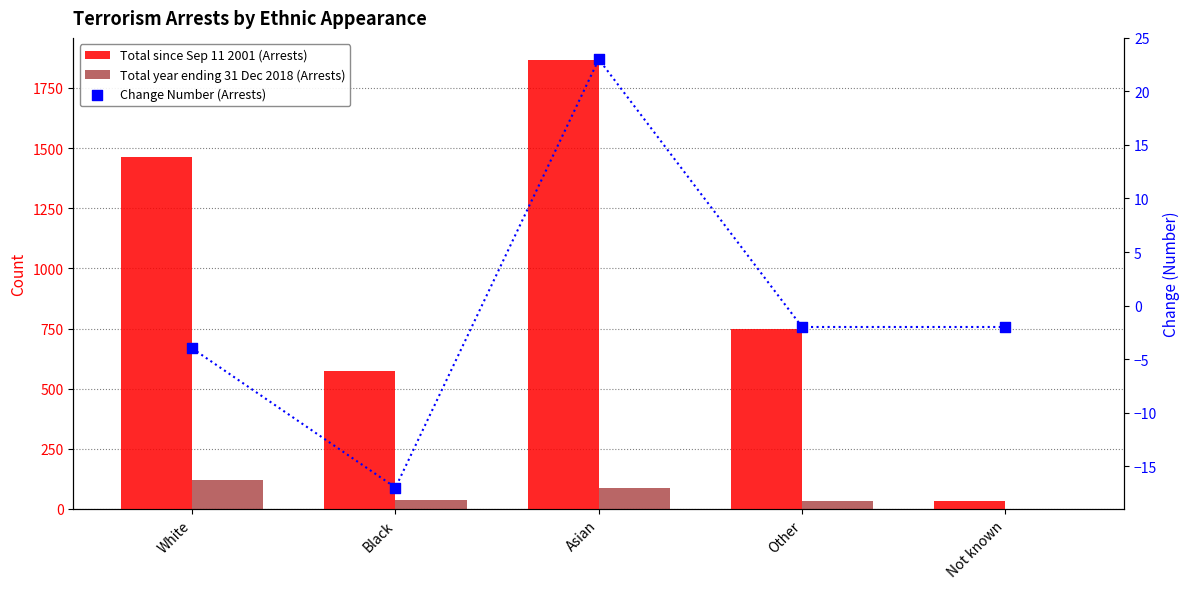

Which series has the largest Y range (max minus min)?

Total since Sep 11 2001 (Arrests)